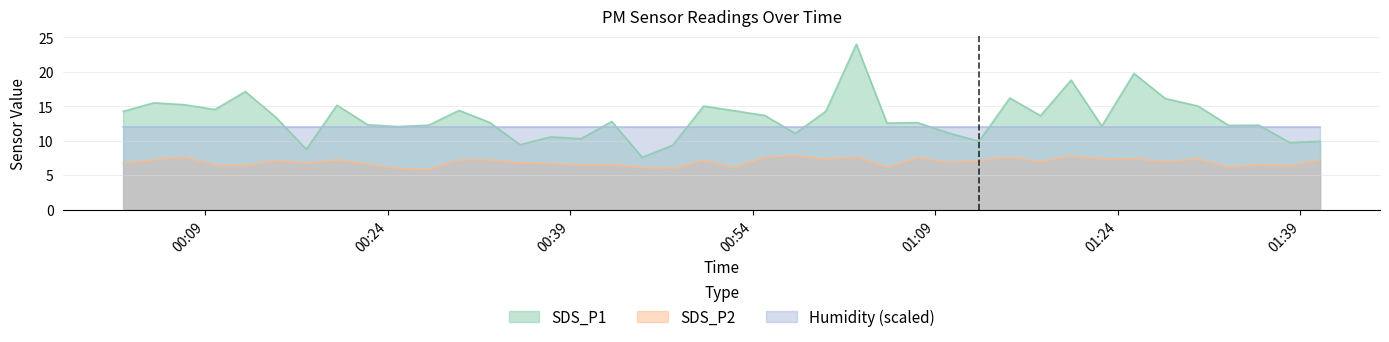

What is the maximum value shown in the chart?

24.0